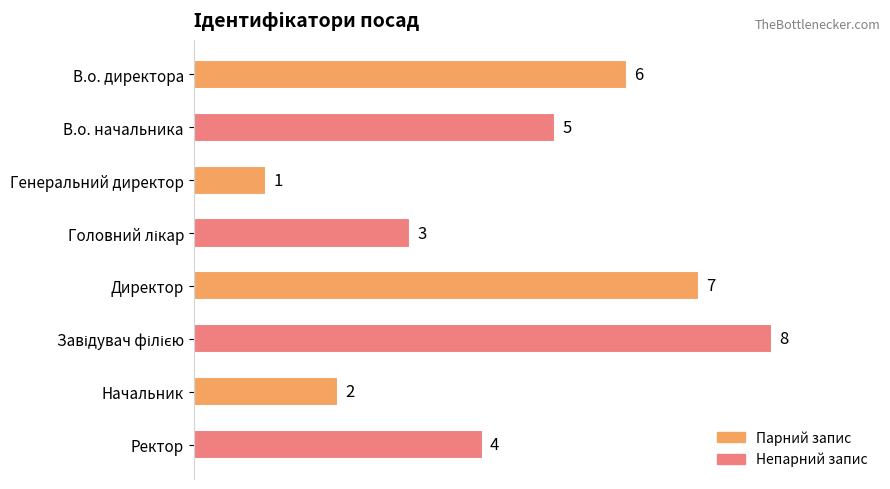

Which category has the lowest value across all series?

Генеральний директор